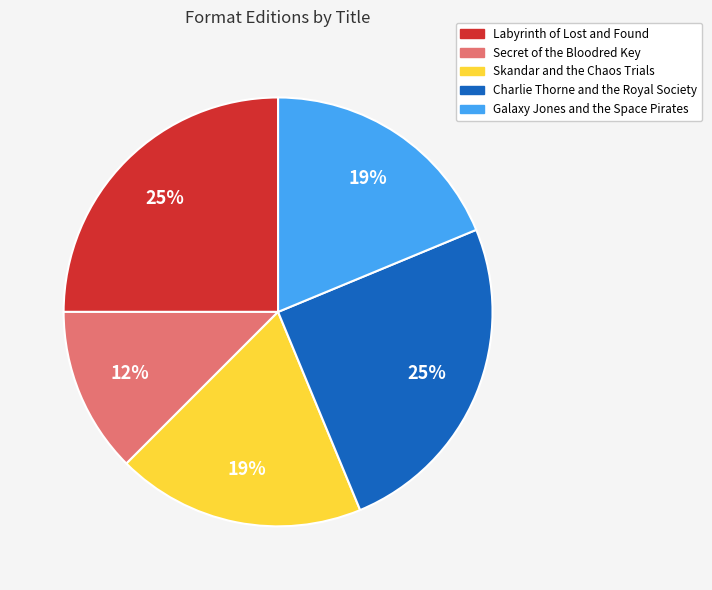

To the nearest percent, what portion does Galaxy Jones and the Space Pirates represent?

19%